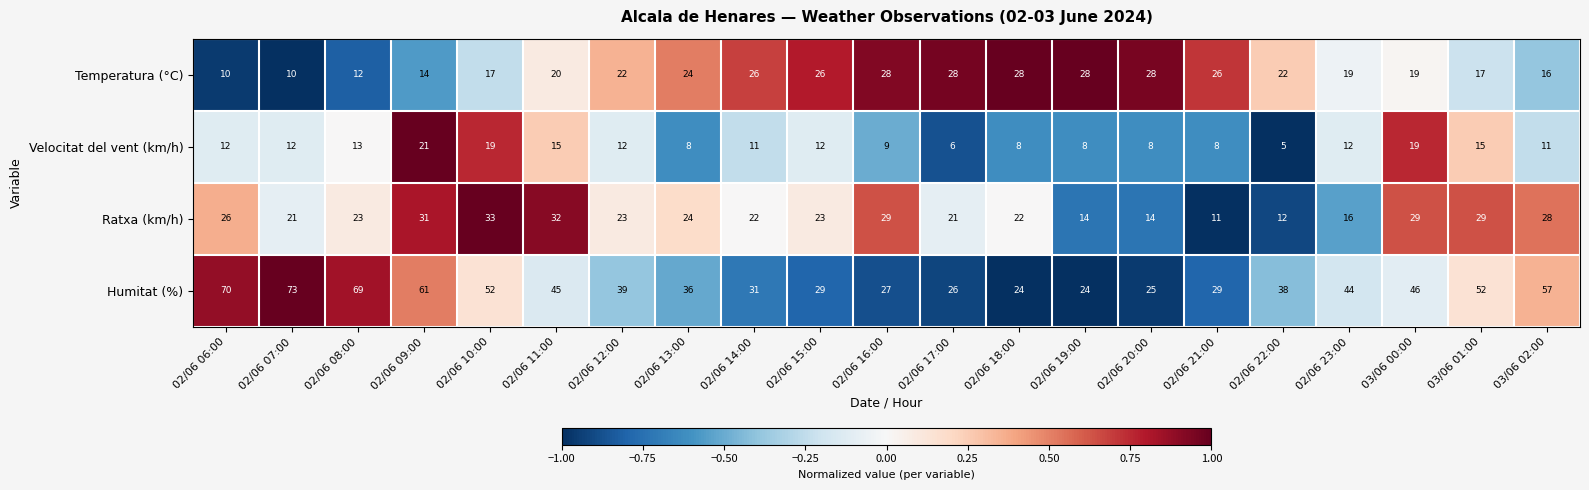

How many categories are shown in the chart?

21